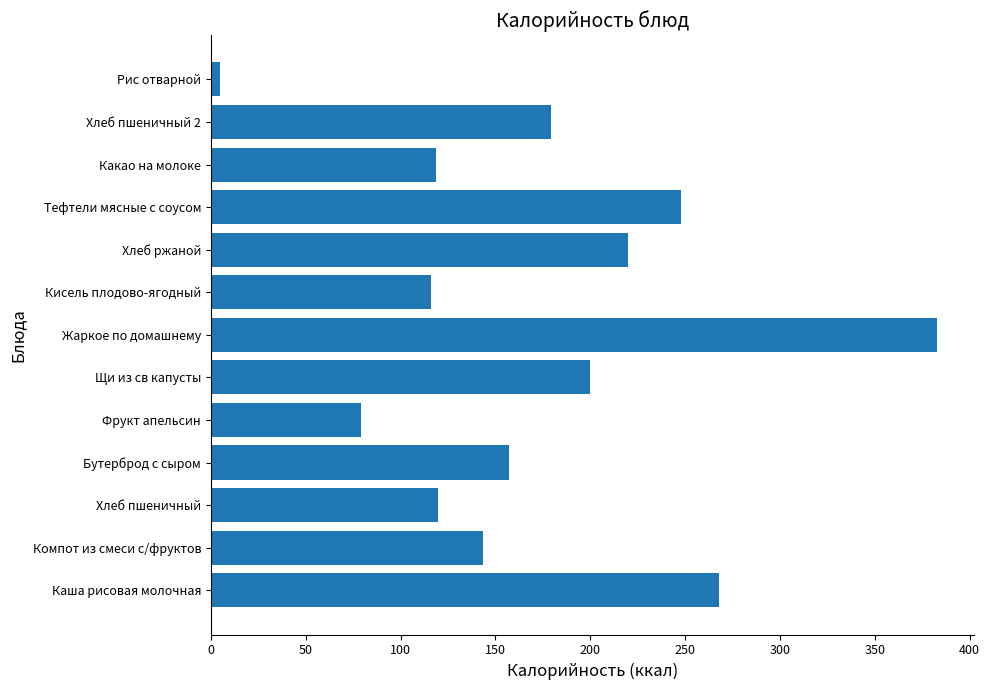

What is the difference between the maximum and minimum values?

378.1